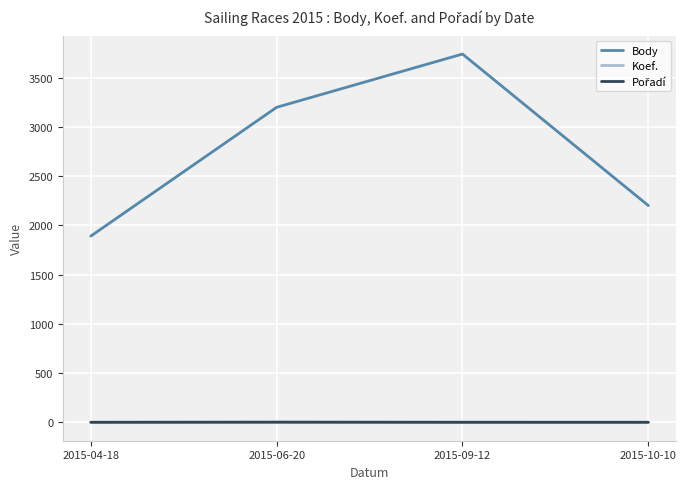

Which series has the largest total across all categories?

Body